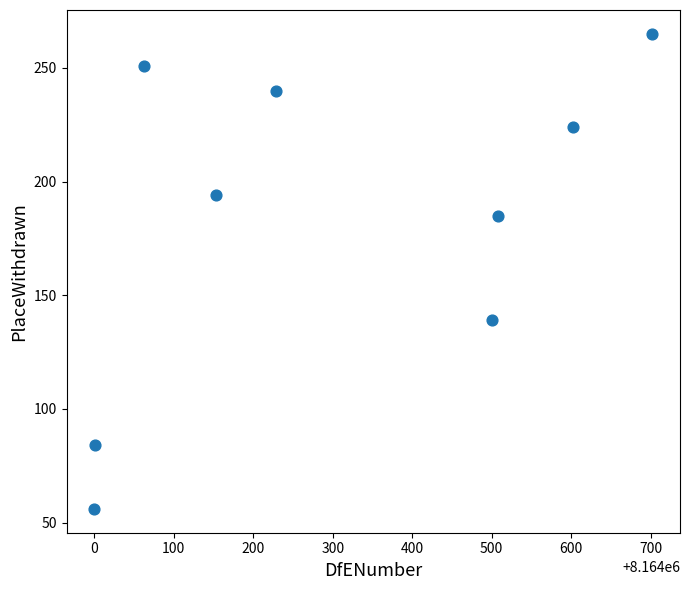

What Y value in the scatter plot is closest to 160?

139